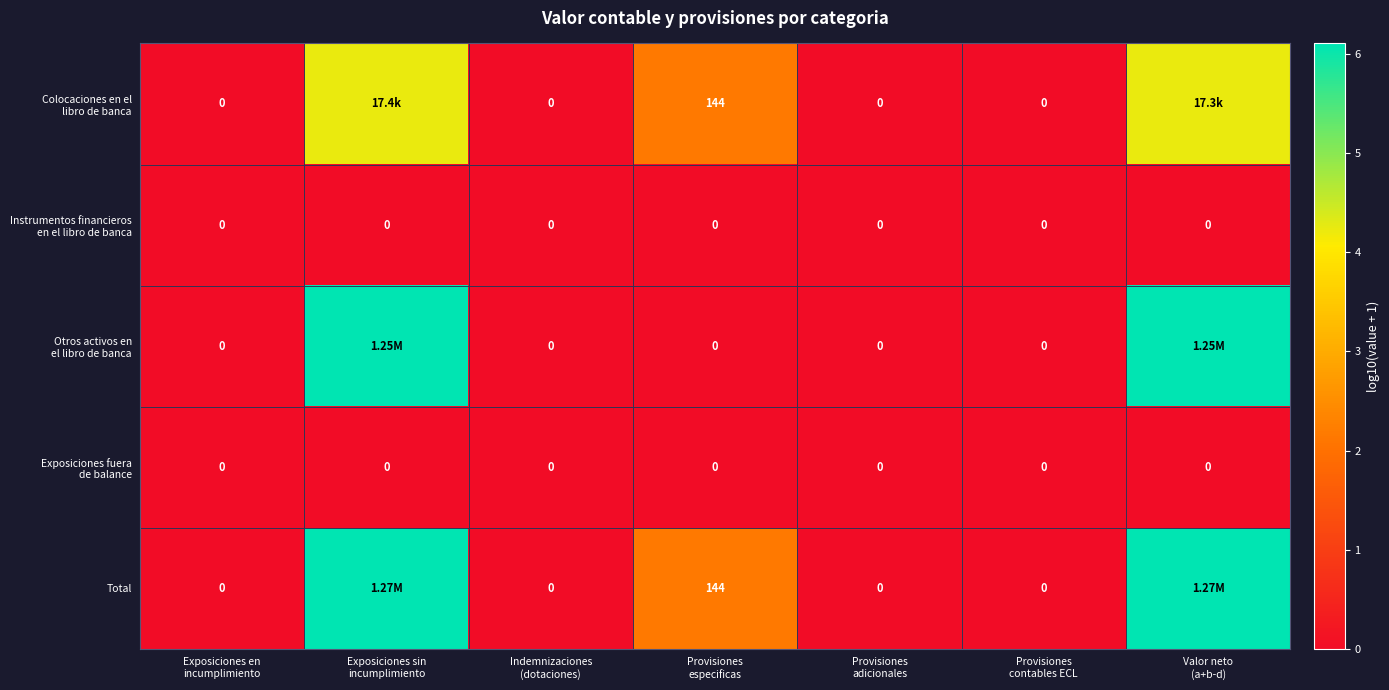

Where is Otros activos en el libro de banca nearest to the value 3?

Exposiciones en incumplimiento